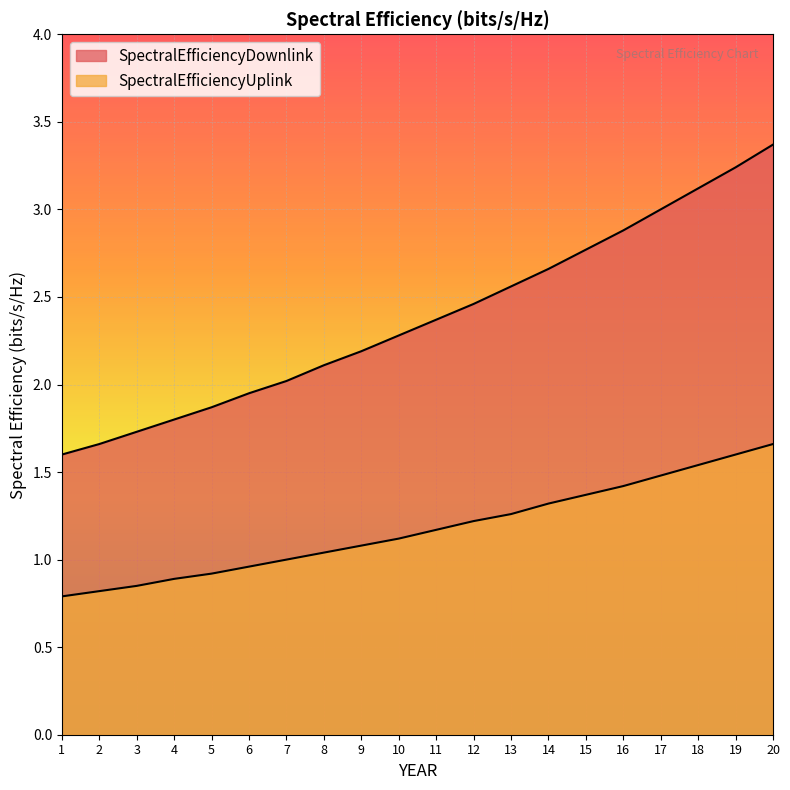

True or false: SpectralEfficiencyUplink has a value of 1.2 at 11.

True